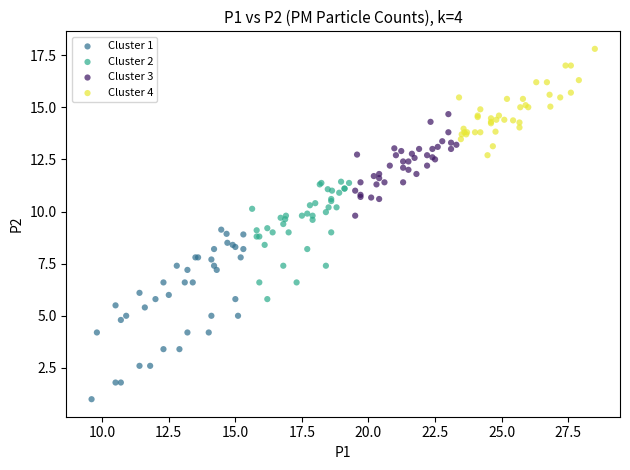

Which series has the largest Y range (max minus min)?

Cluster 1